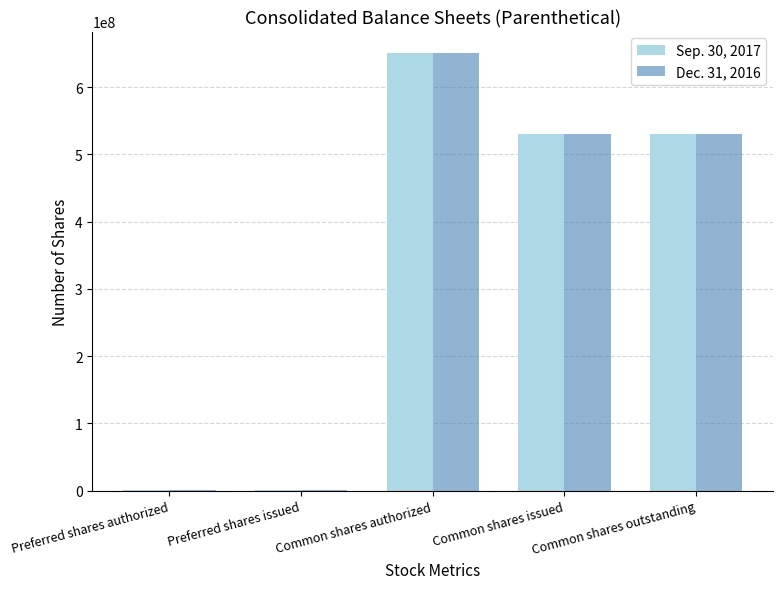

At which category is the sum across all series the highest?

Common shares authorized